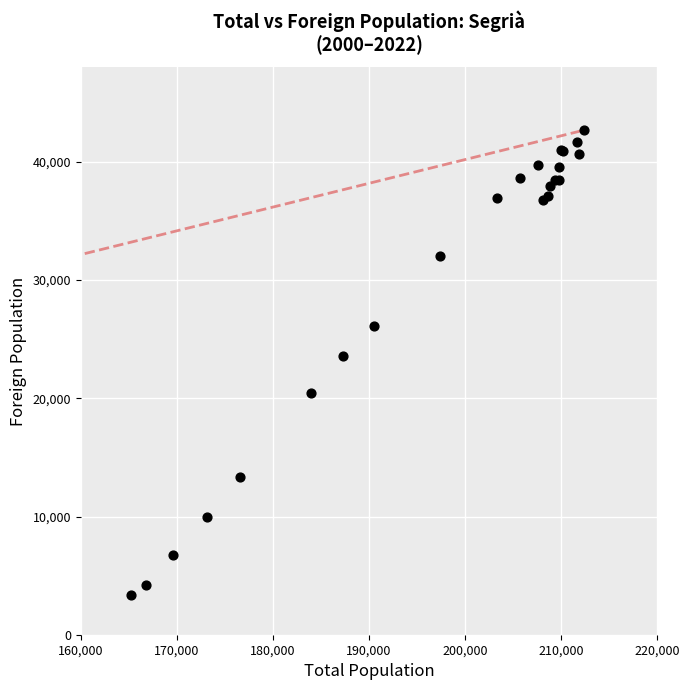

What Y value in the scatter plot is closest to 23012?

23606